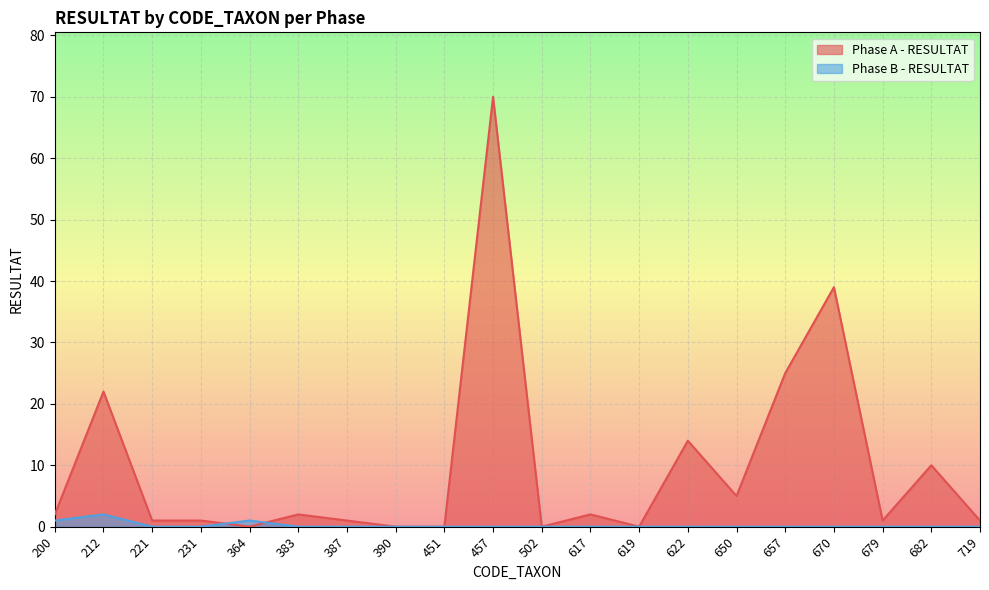

How many times do Phase B - RESULTAT and Phase A - RESULTAT cross each other?

2